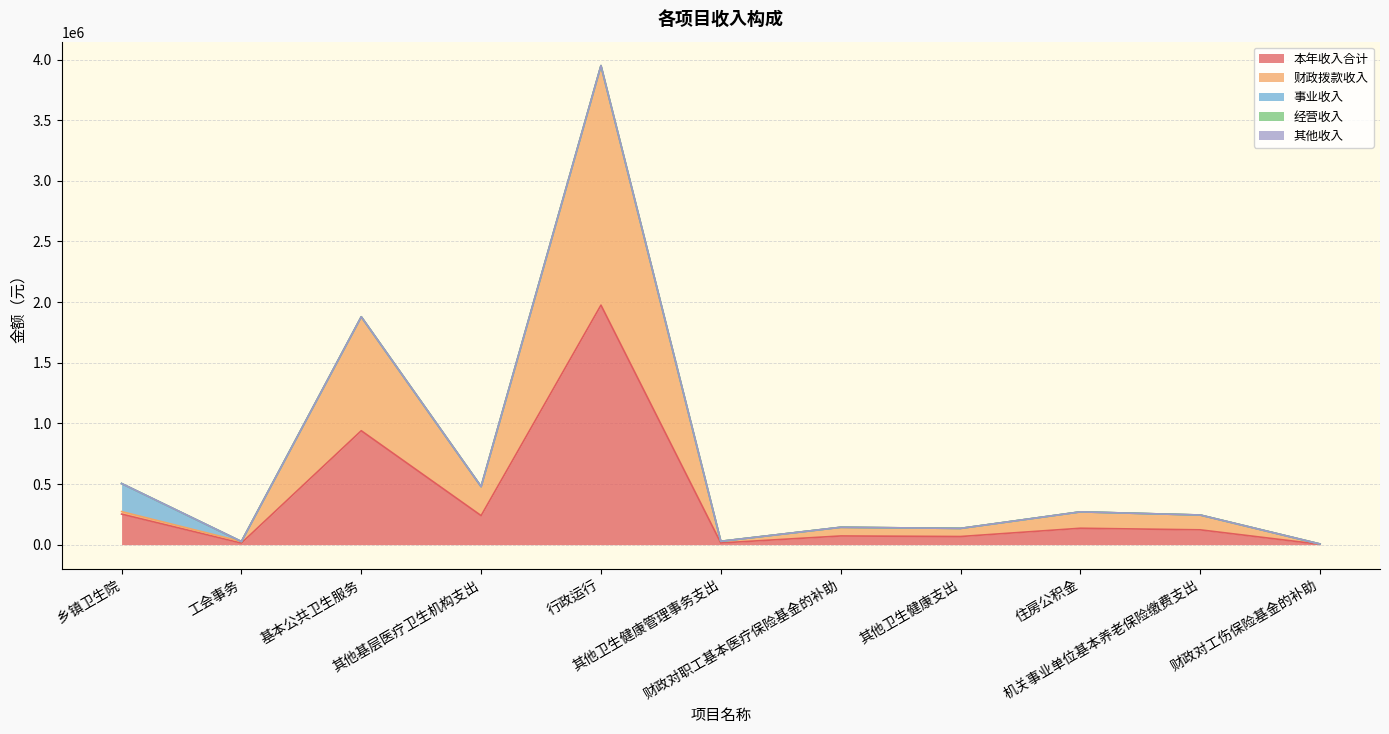

What is the label of the 11th point from the left?

财政对工伤保险基金的补助